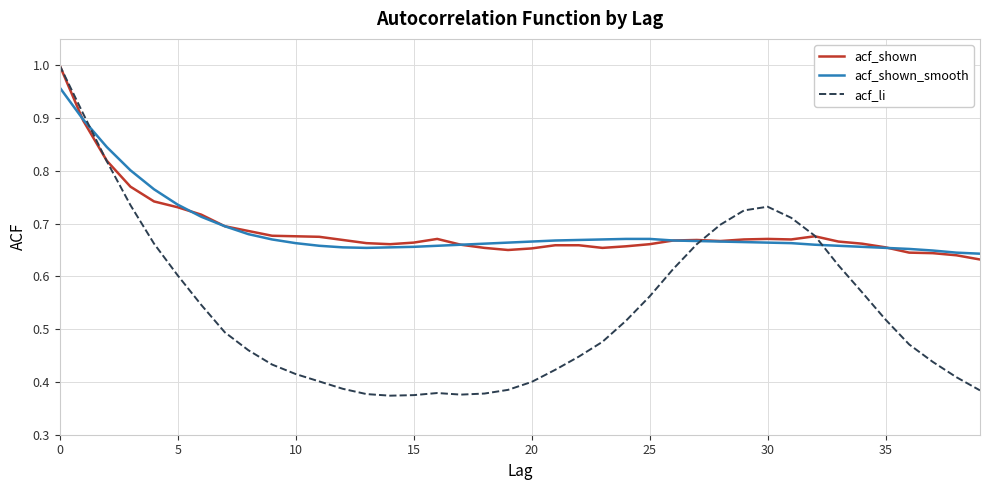

Which series has the widest spread of values?

acf_li